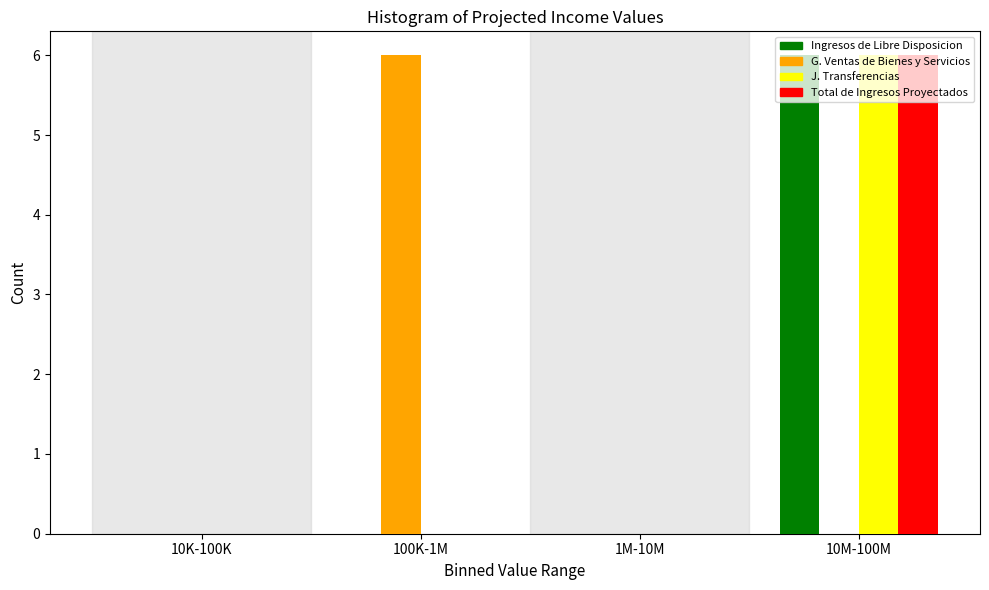

What is the sum of all G. Ventas de Bienes y Servicios values?

6